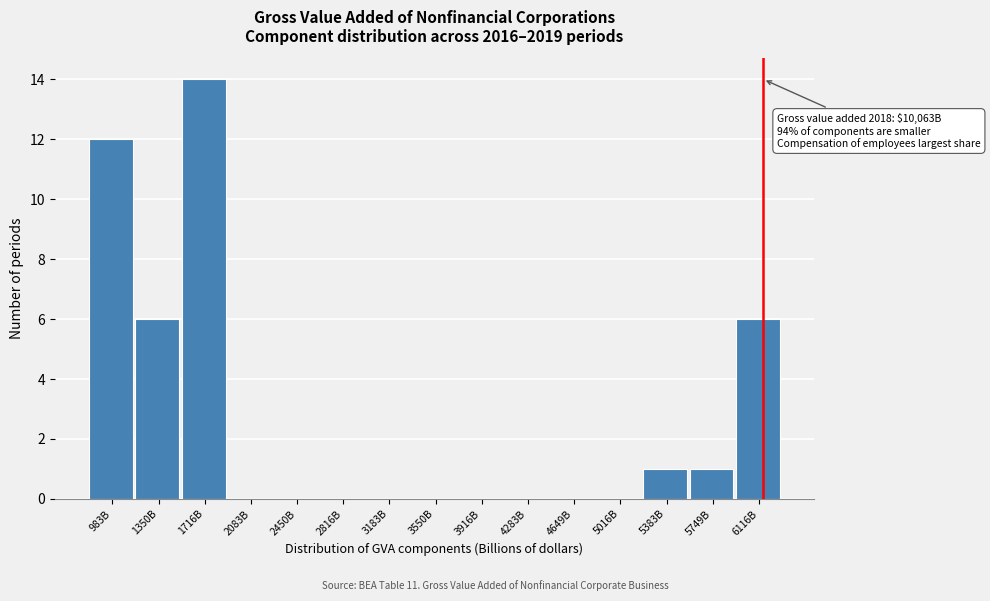

Reading left to right, transcribe all the data shown in this chart.

983B=12	1350B=6	1716B=14	2083B=0	2450B=0	2816B=0	3183B=0	3550B=0	3916B=0	4283B=0	4649B=0	5016B=0	5383B=1	5749B=1	6116B=6